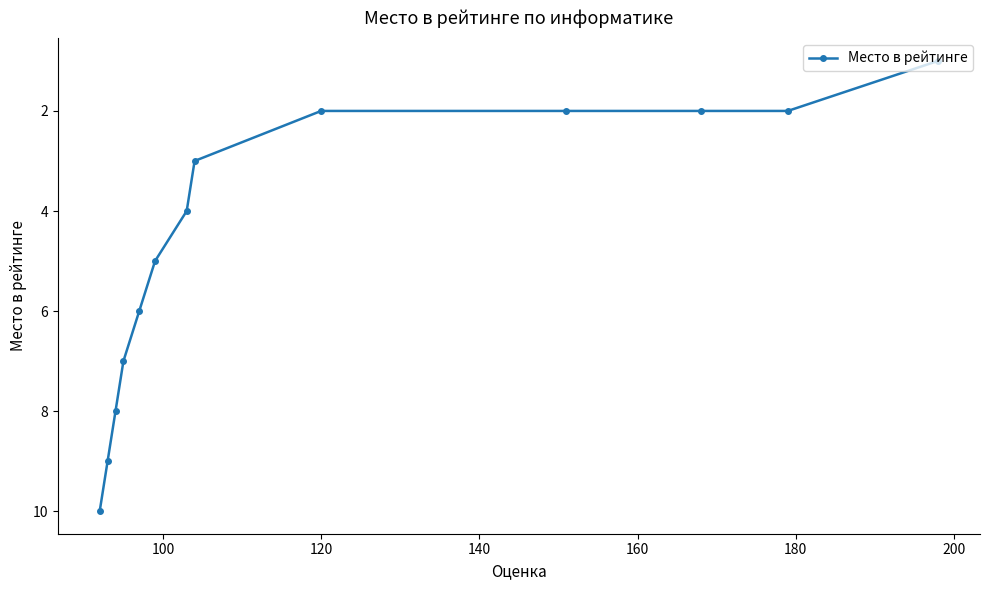

What is the difference between the maximum and second lowest values?

8